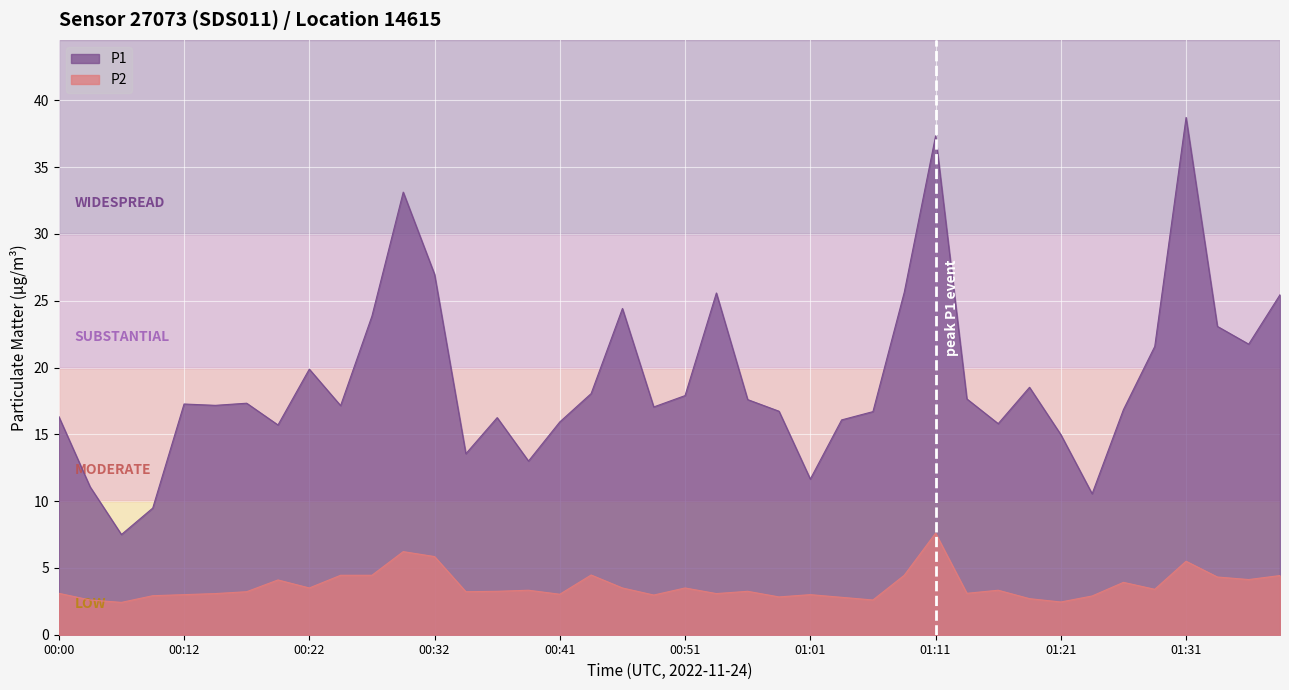

What is the label of the 40th point from the left?

01:38